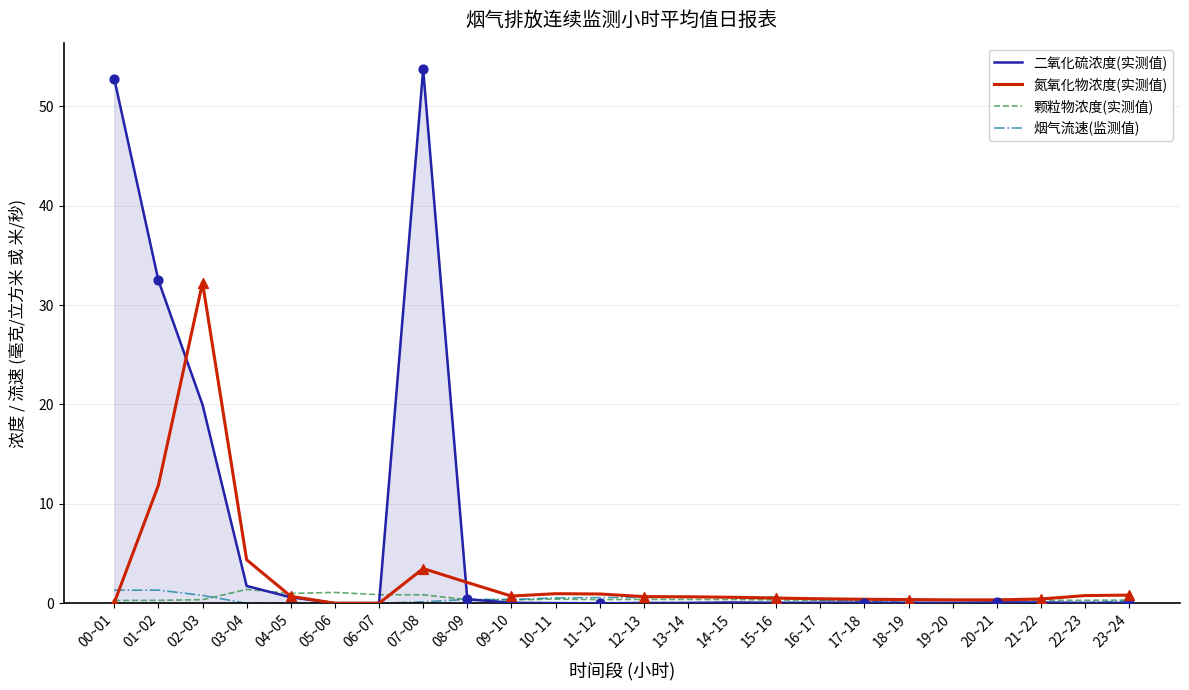

At which category is the sum across all series the highest?

07~08